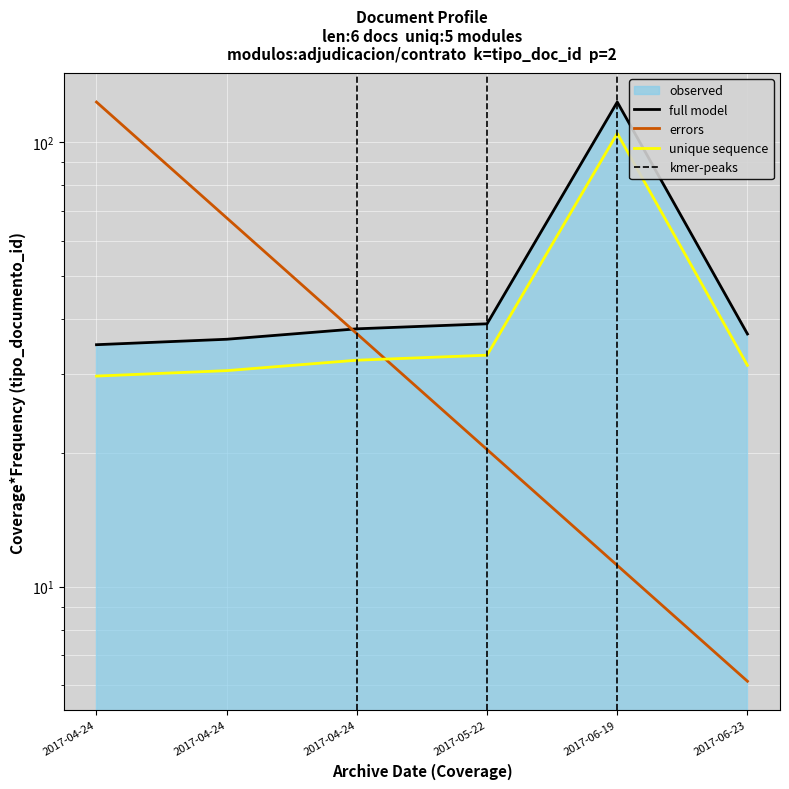

Rank the categories by value from lowest to highest.

2017-04-24, 2017-04-24, 2017-06-23, 2017-04-24, 2017-05-22, 2017-06-19